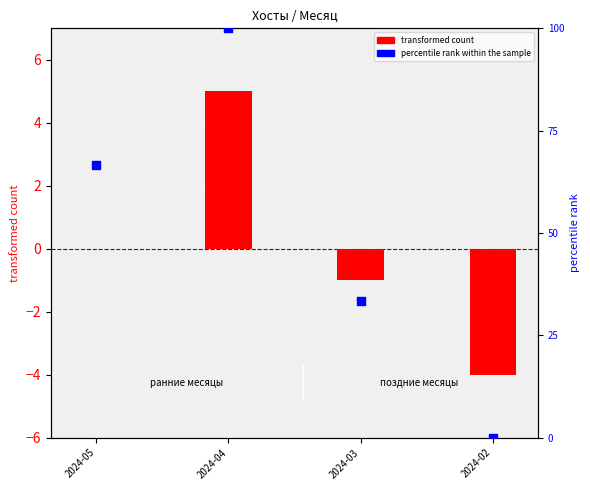

Is the value of percentile rank within the sample at 2024-03 greater than the value of transformed count at 2024-05?

Yes